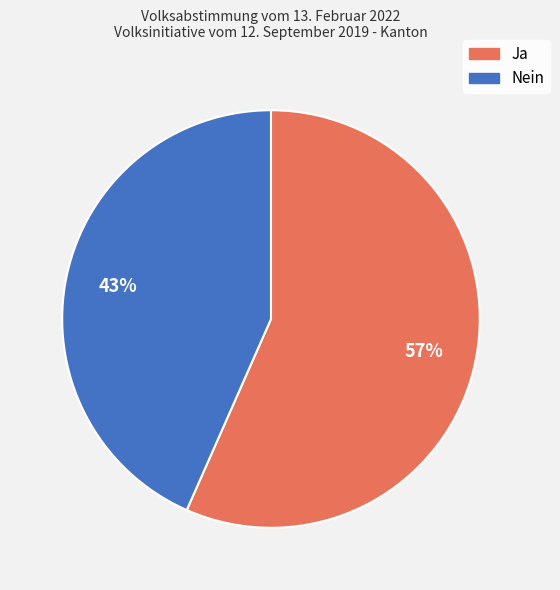

To the nearest percent, what portion does Nein represent?

43%